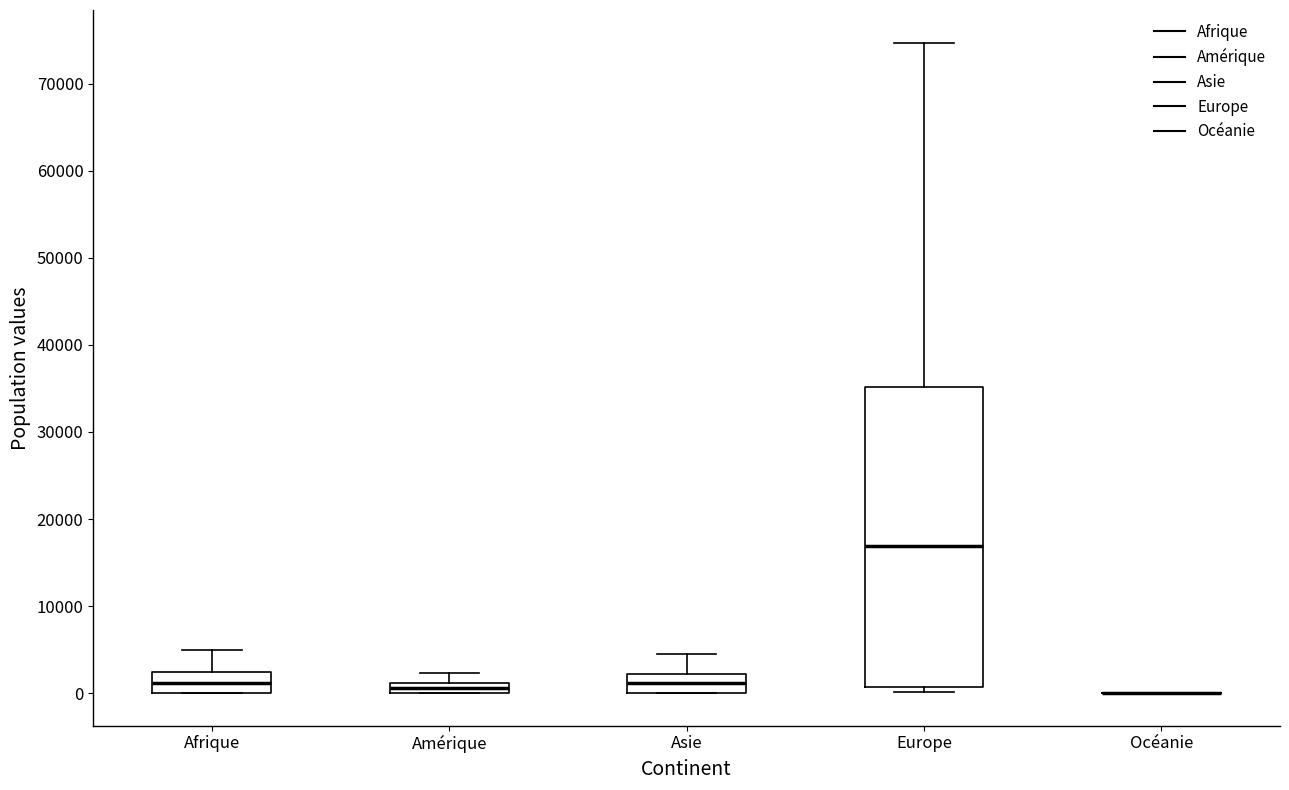

Where does the upper whisker of the box for Amérique end on the y-axis? The values are not printed on the chart, so give them approximately, as read against the axis.

2000